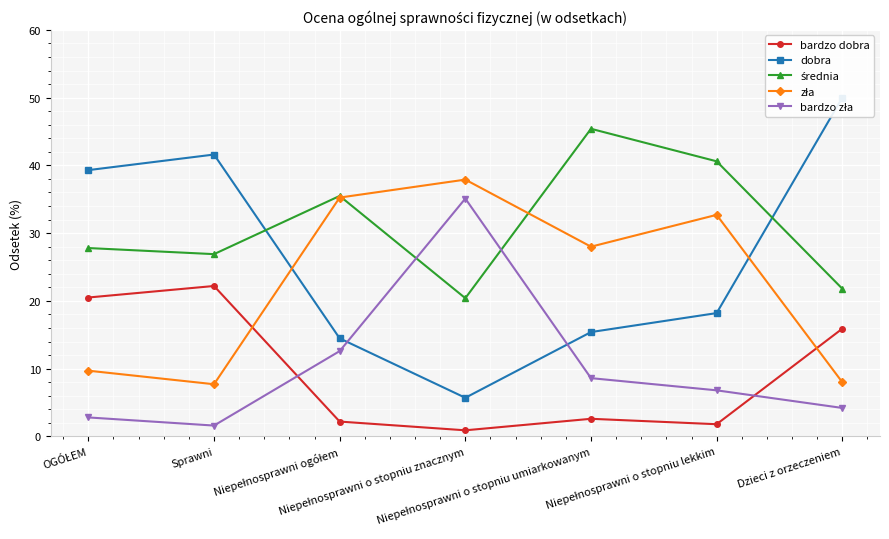

Count the number of categories in the chart.

7